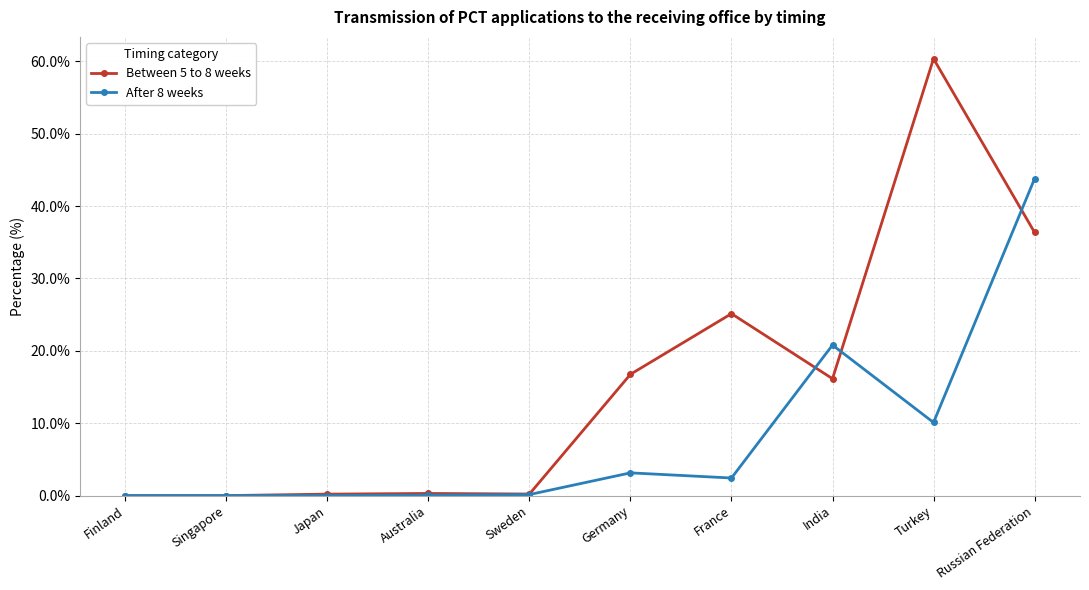

The Between 5 to 8 weeks series shows 0.2 at Japan. True or false?

True